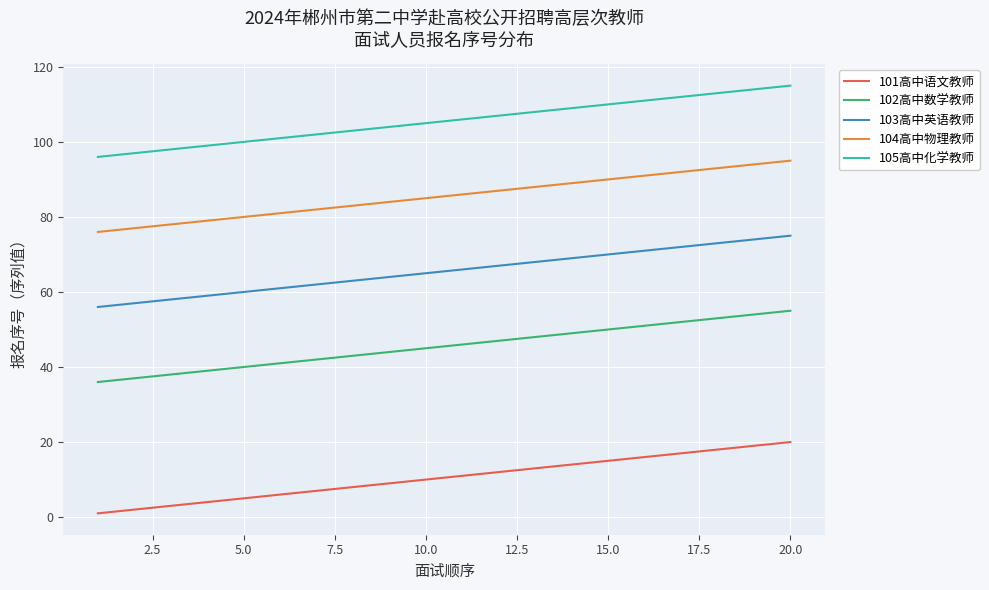

How many series are shown in this chart?

5